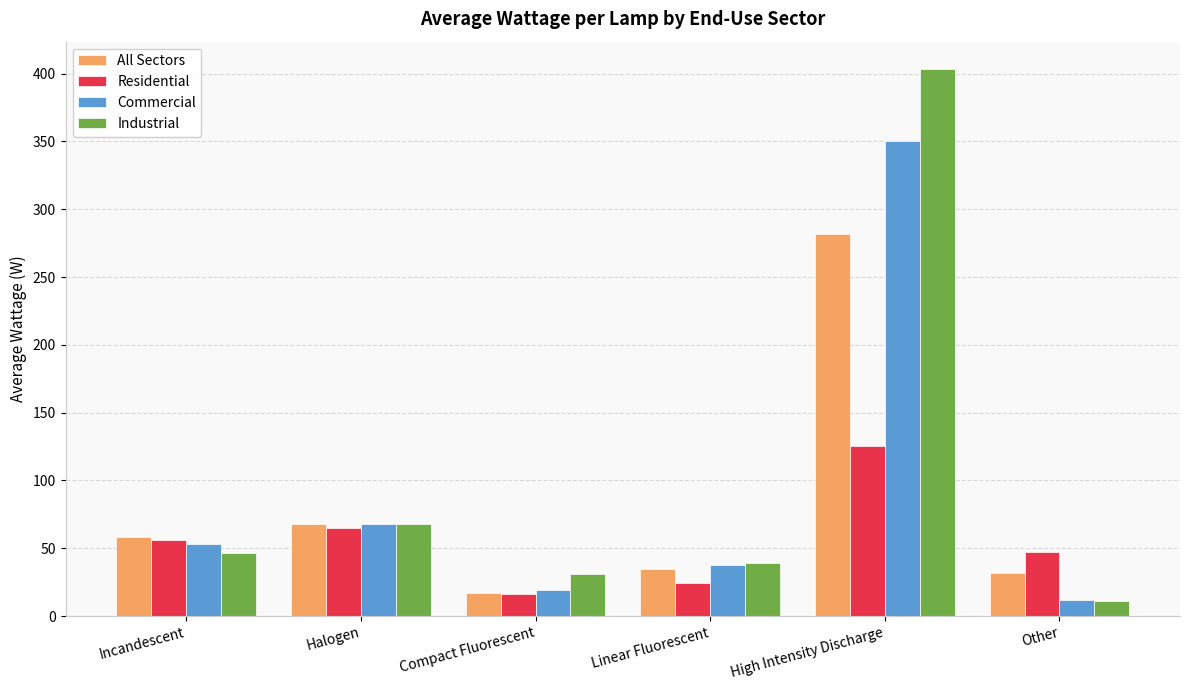

What is the approximate value of Residential at Linear Fluorescent?

24.2